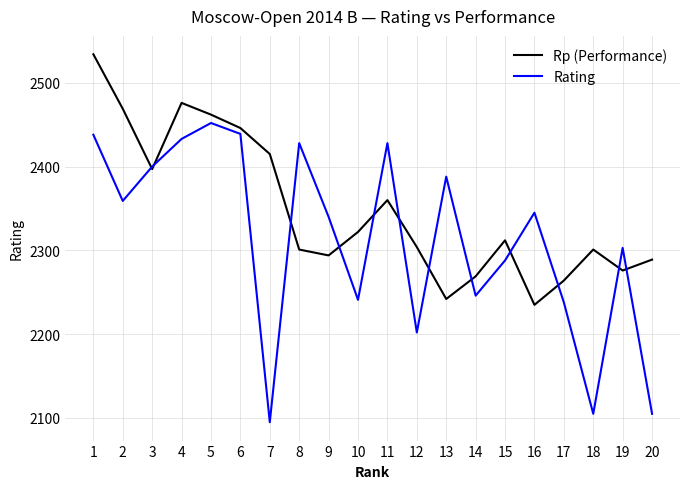

Which label corresponds to the largest value in the chart?

1